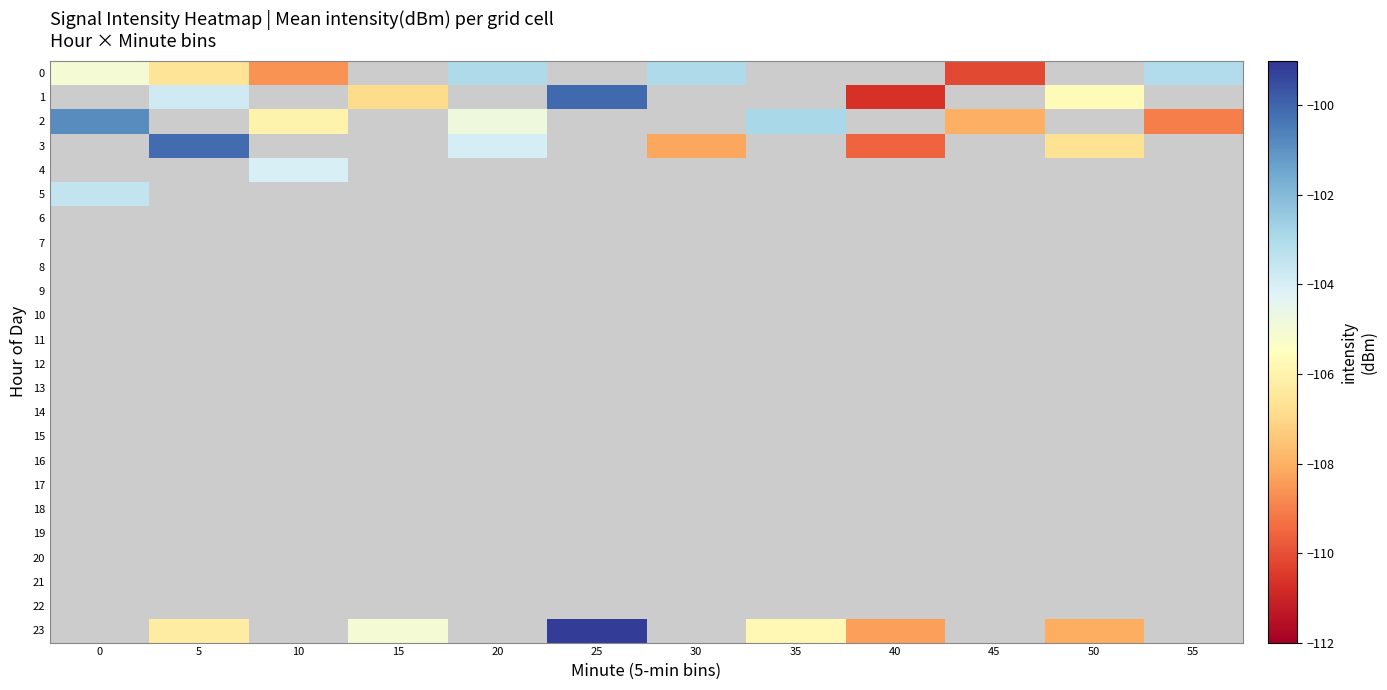

How many categories are shown in the chart?

12